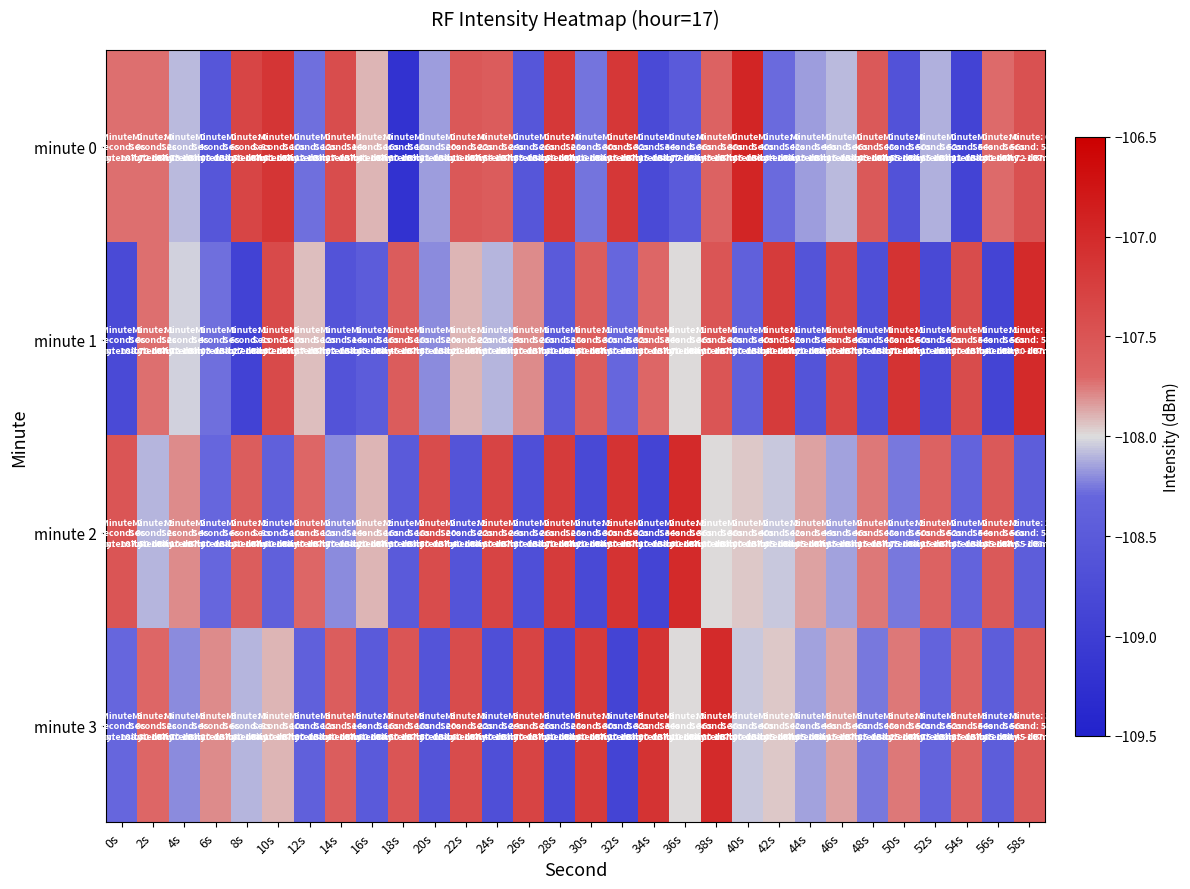

Count the number of data series in this chart.

4